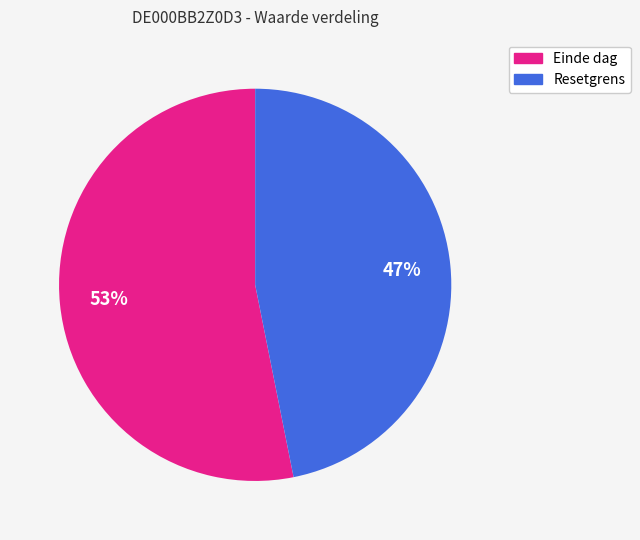

To the nearest percent, what is the average slice percentage?

50%